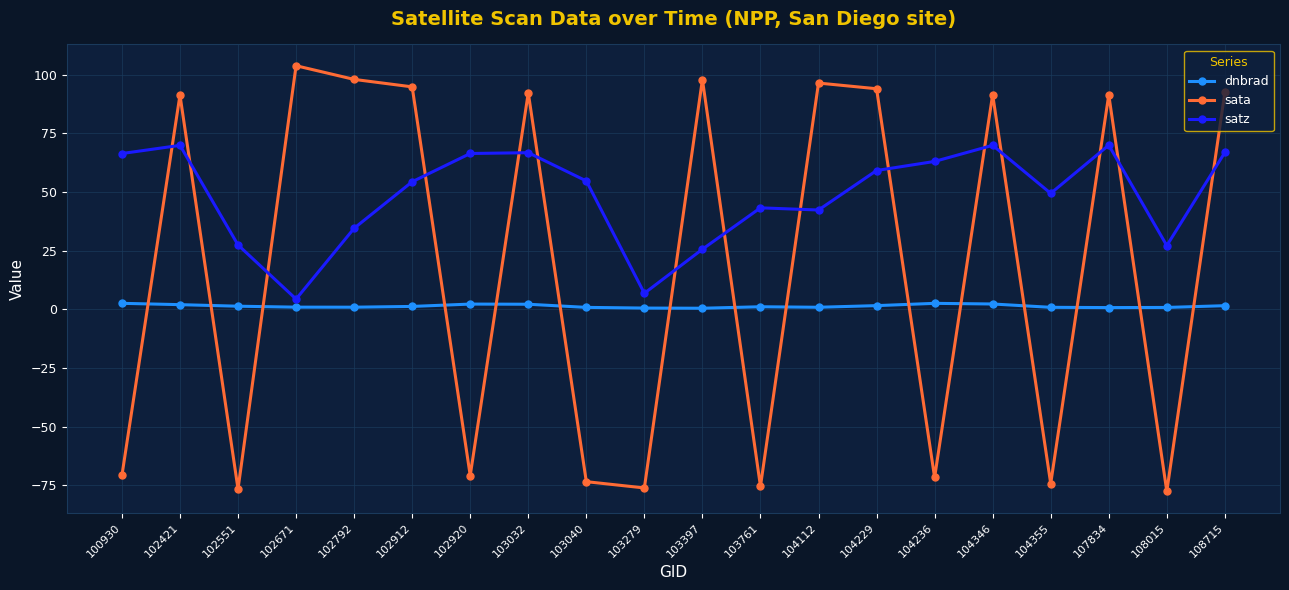

At how many categories does at least one series exceed 79?

11